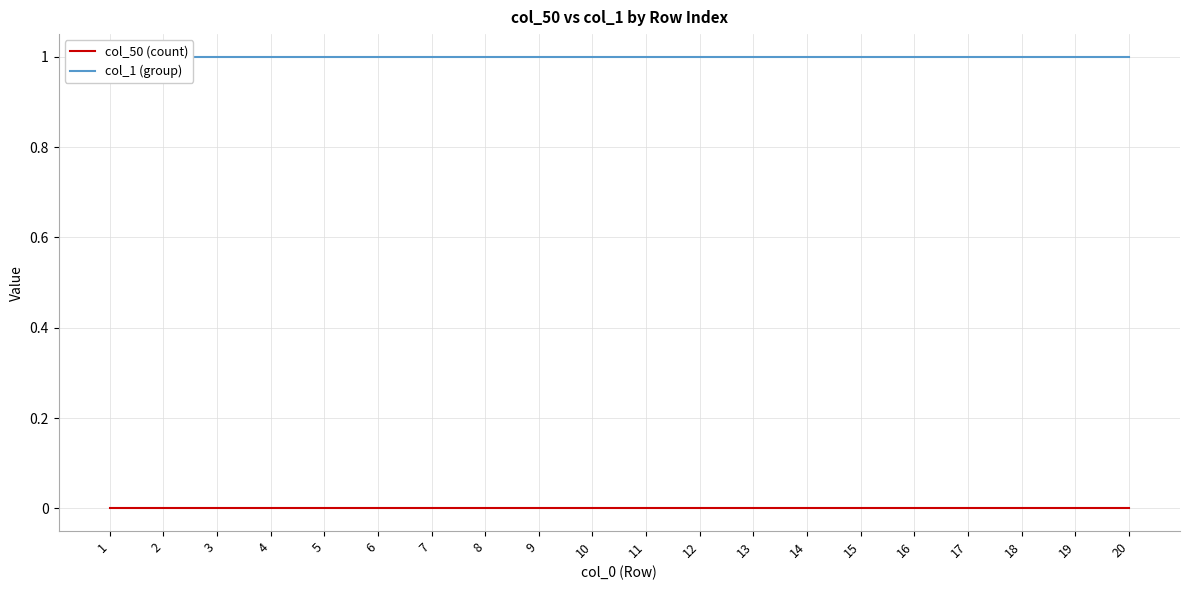

Which has a higher value, 4 or 18?

4